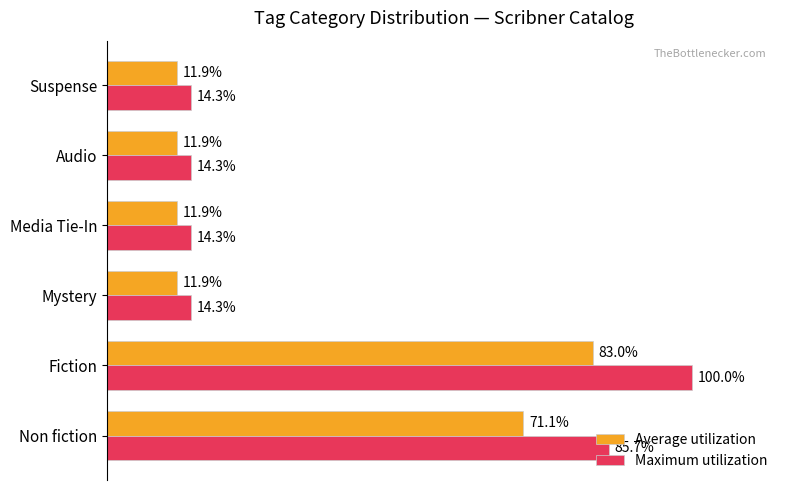

At which category does the chart reach its peak across all series?

Fiction